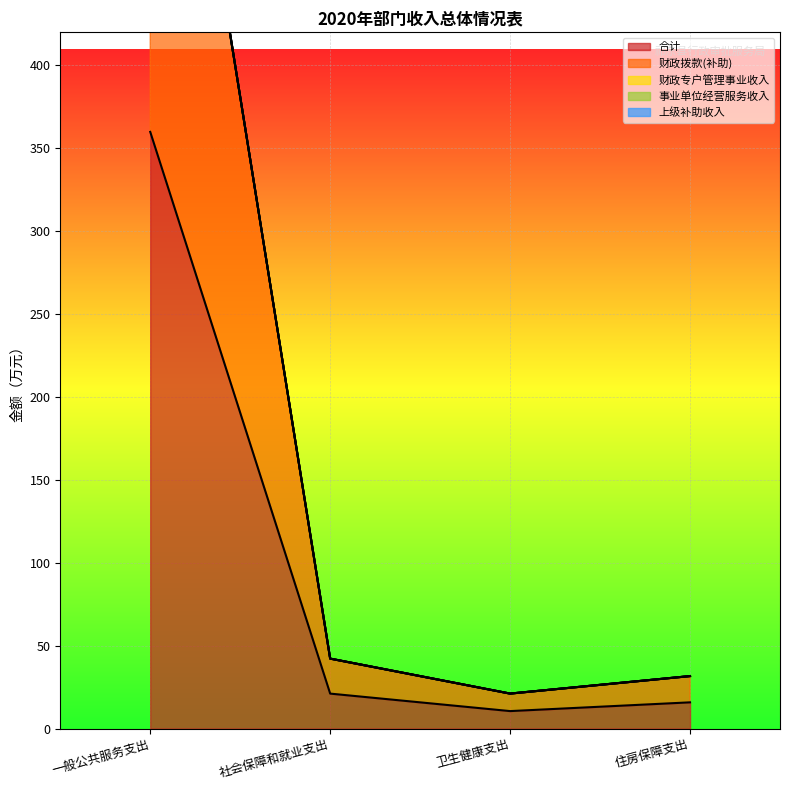

At which category is the sum across all series the highest?

一般公共服务支出